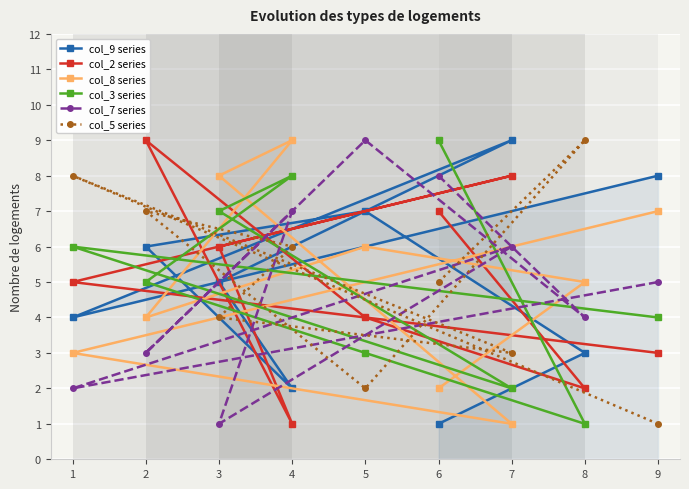

How many interior local peaks does the col_5 series series have?

3